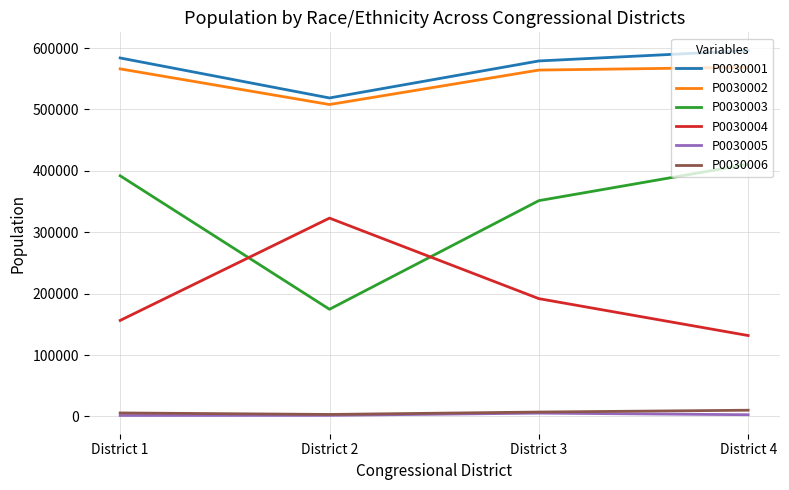

At which label is P0030004 closest to 227386?

District 3